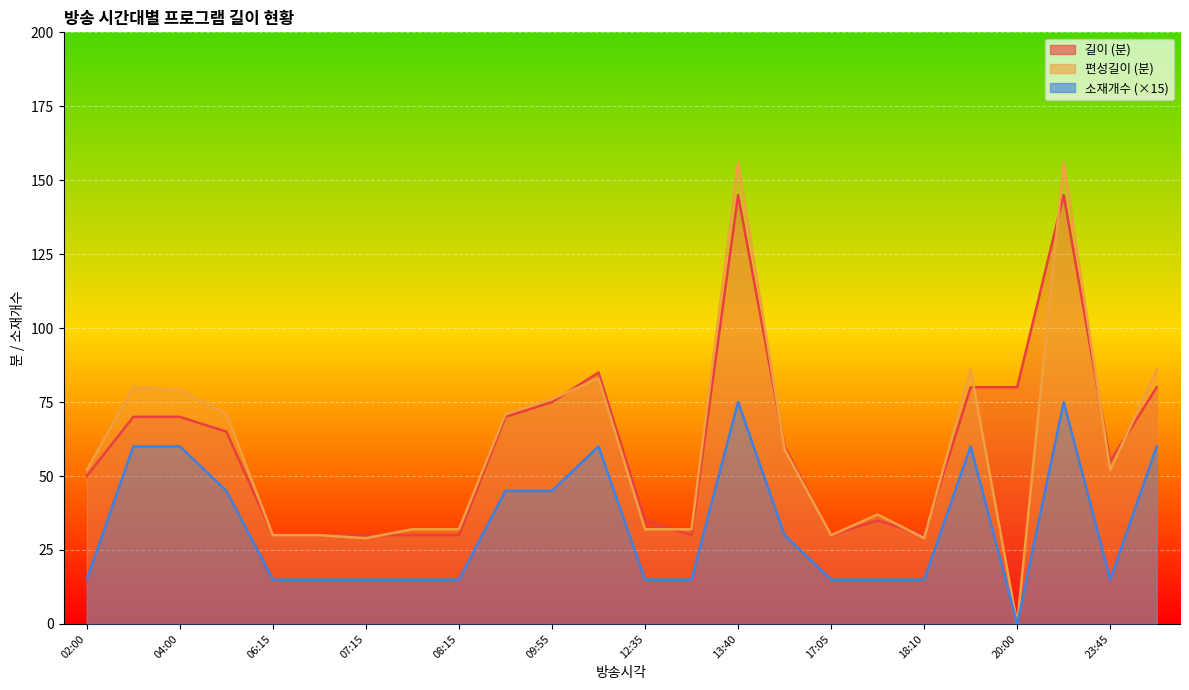

What is the sum of the 소재개수 values at 17:35 and 13:10?

30